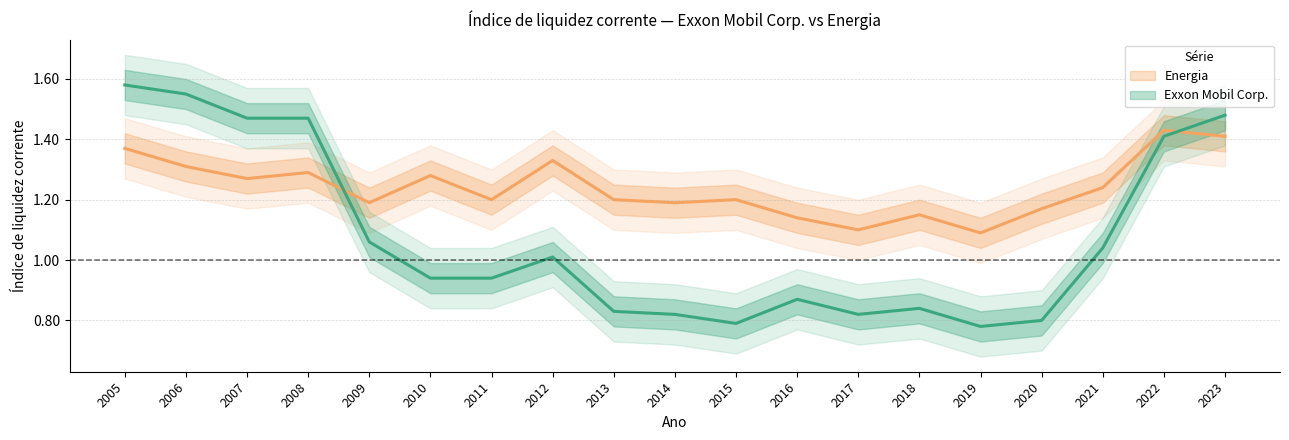

Where is the first local maximum for Exxon Mobil Corp.?

2012